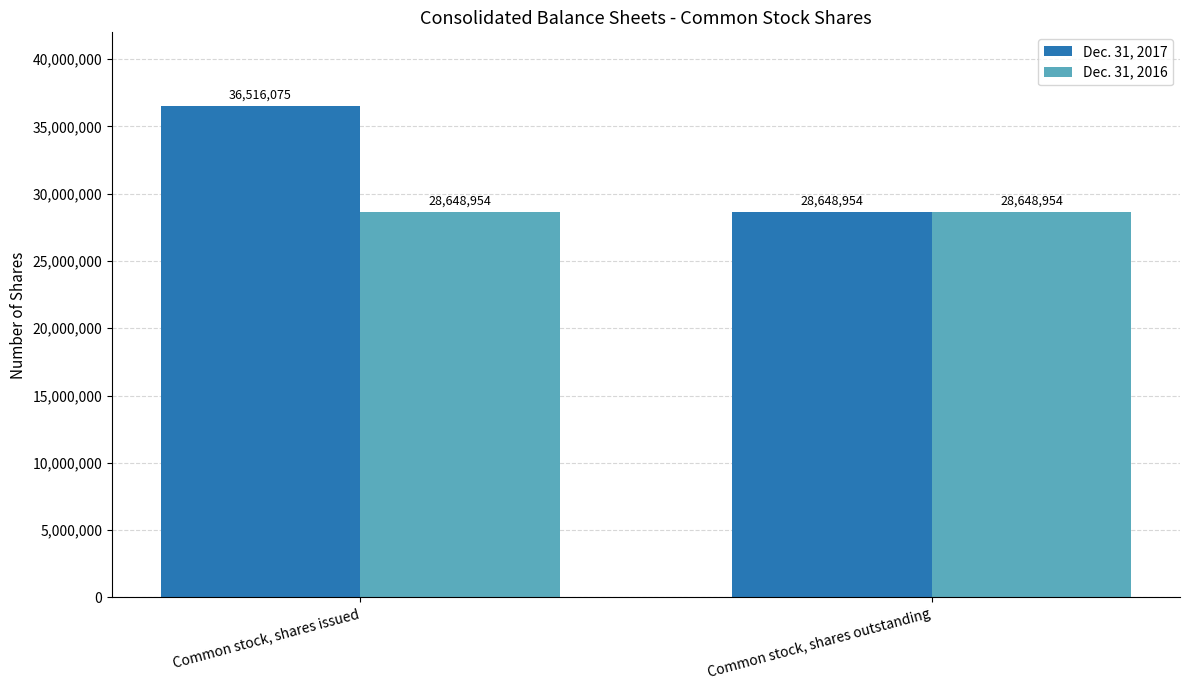

Rank the series at Common stock, shares issued from highest to lowest value.

Dec. 31, 2017, Dec. 31, 2016